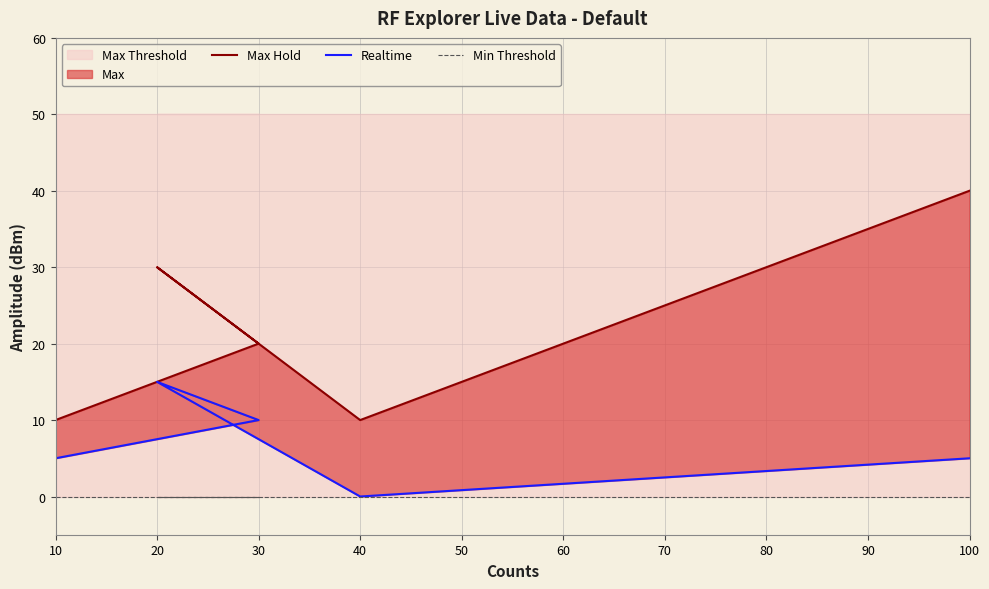

What is the difference between the maximum and minimum values in the Max Hold series?

30